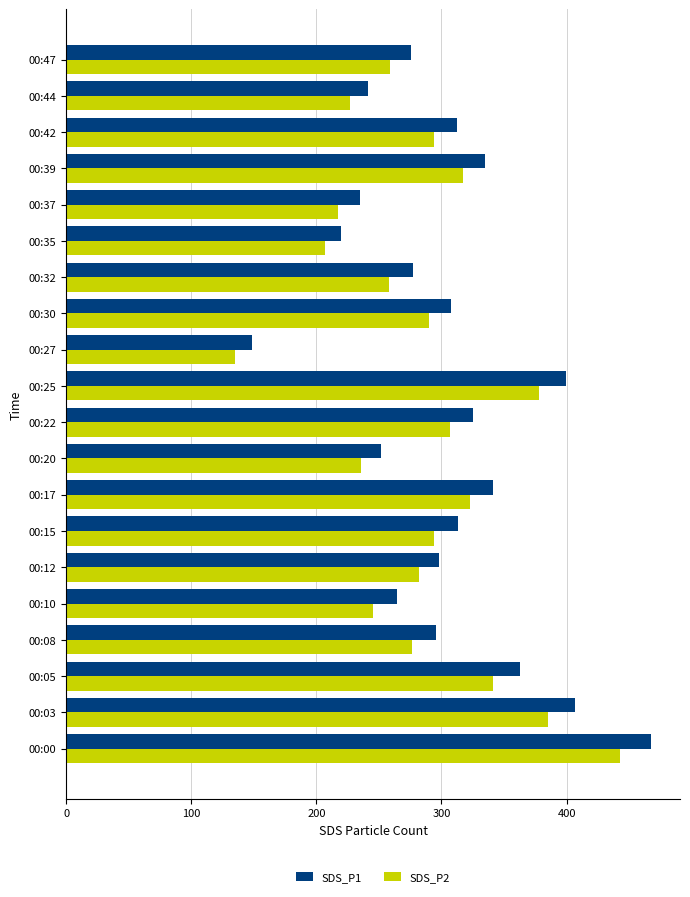

What is the lowest value of the SDS_P2 series?

135.1